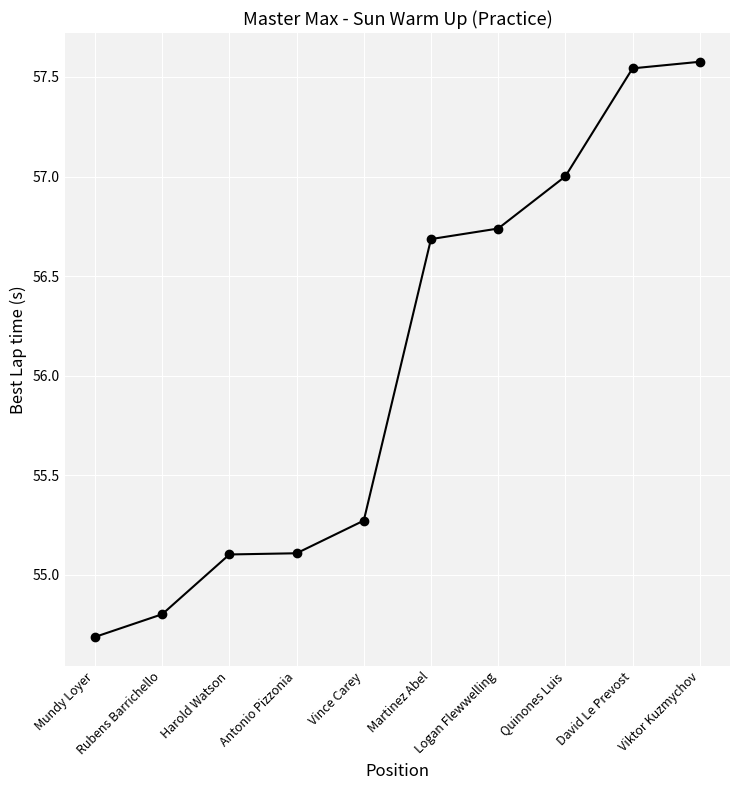

What is the label of the 7th point from the left?

Logan Flewwelling